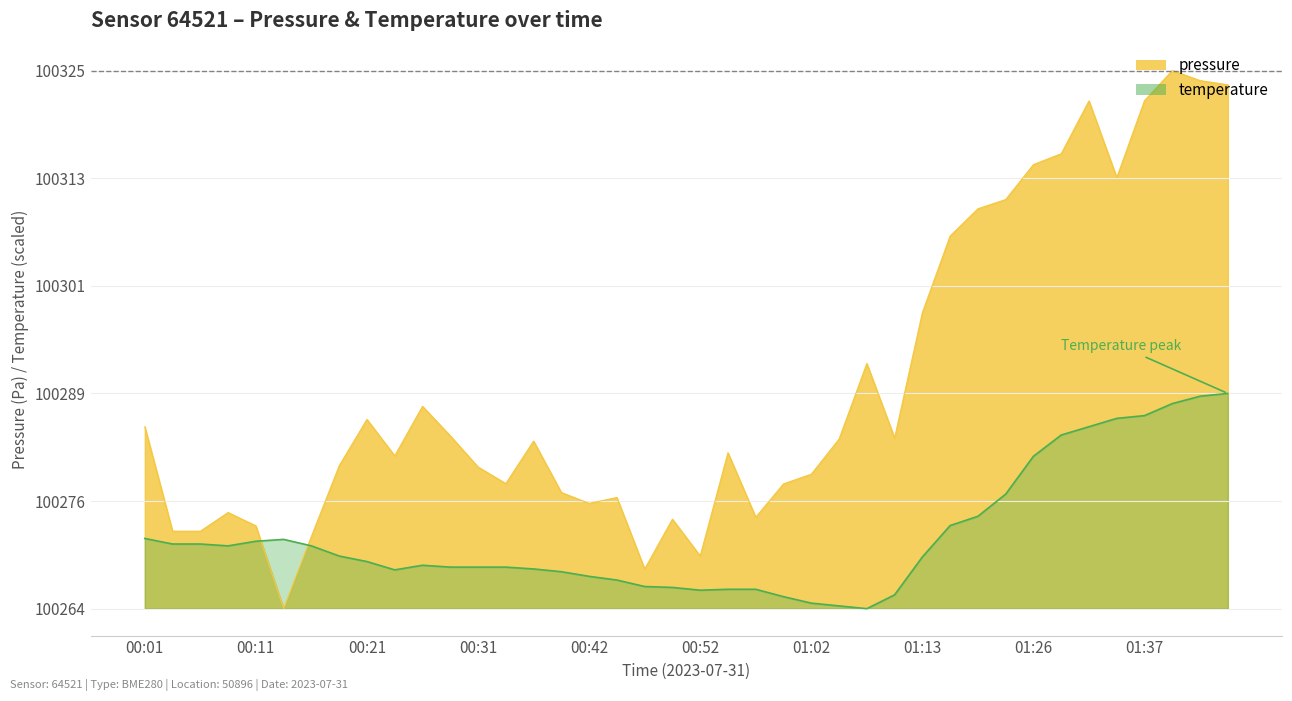

Which label corresponds to the largest value in the chart?

01:39